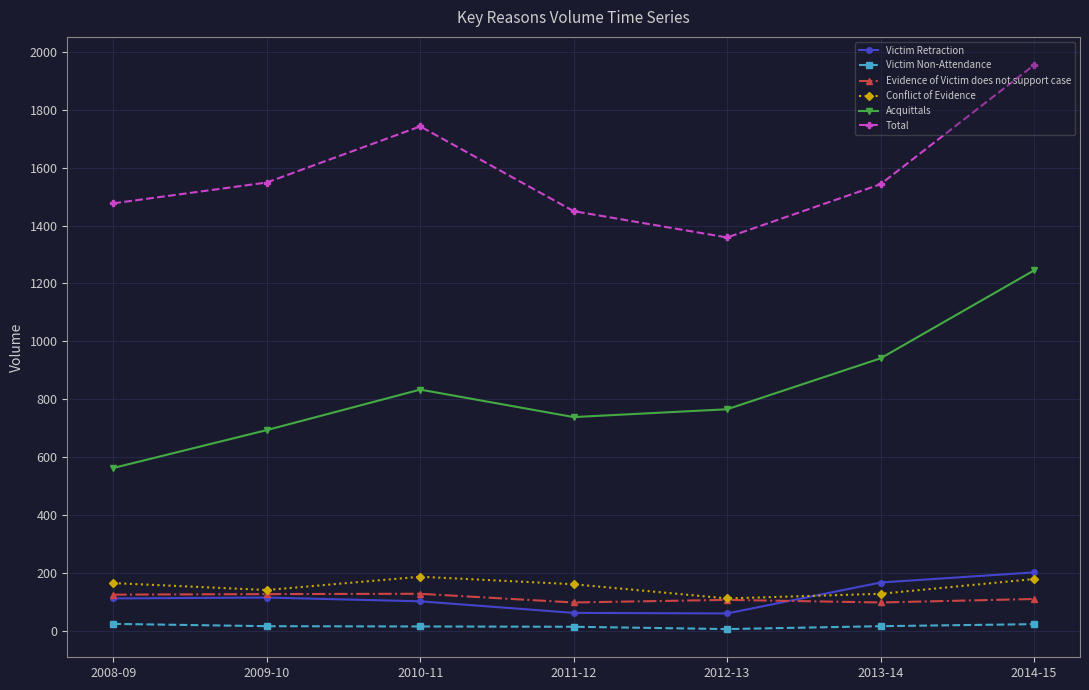

At which category does Acquittals reach its first local valley?

2011-12